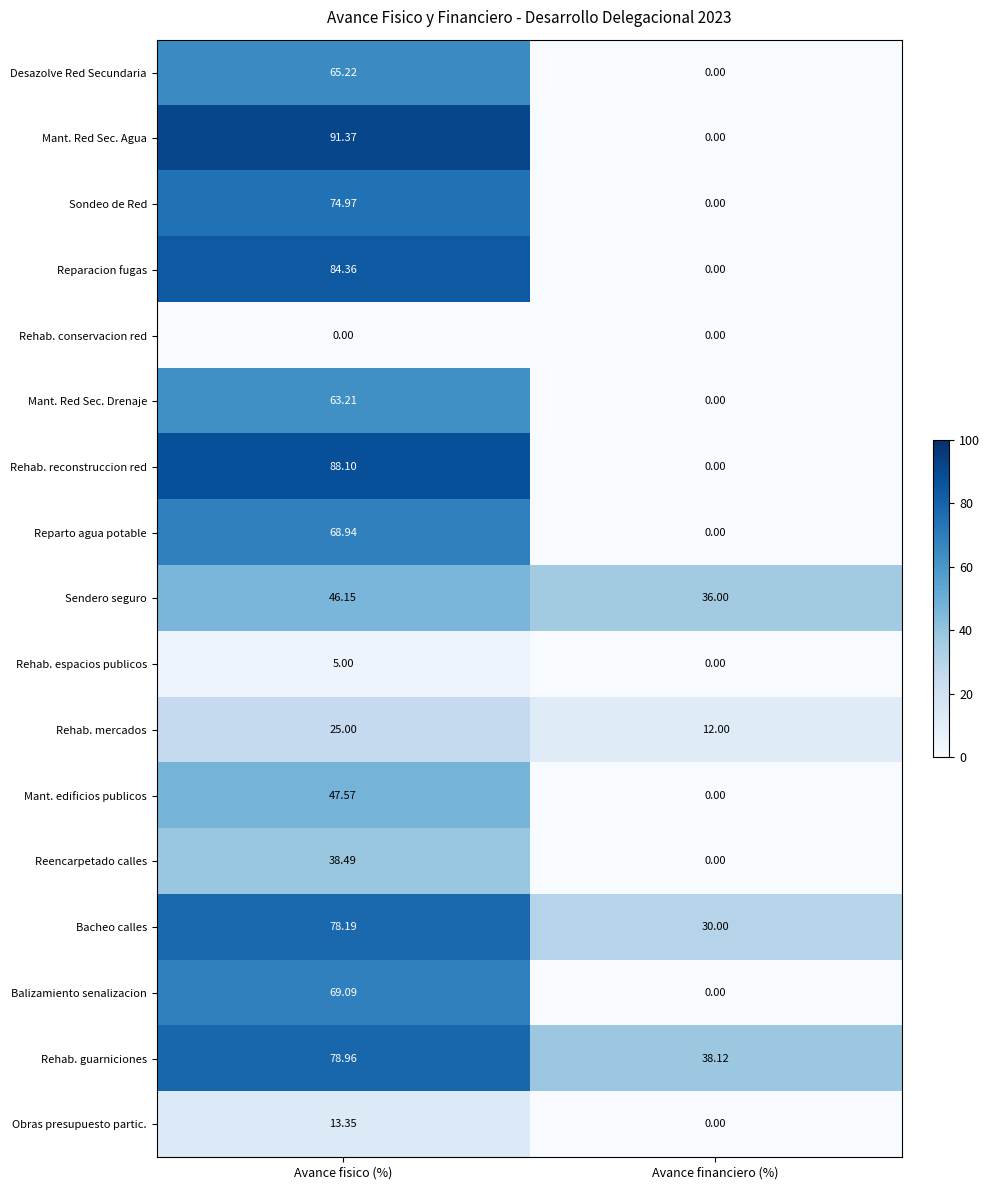

Which label corresponds to the largest value in the chart?

Avance fisico (%)